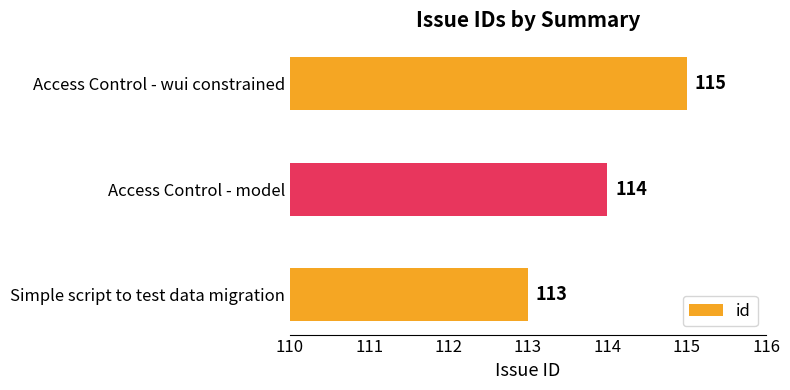

List the labels in order of value, largest first.

Access Control - wui constrained, Access Control - model, Simple script to test data migration